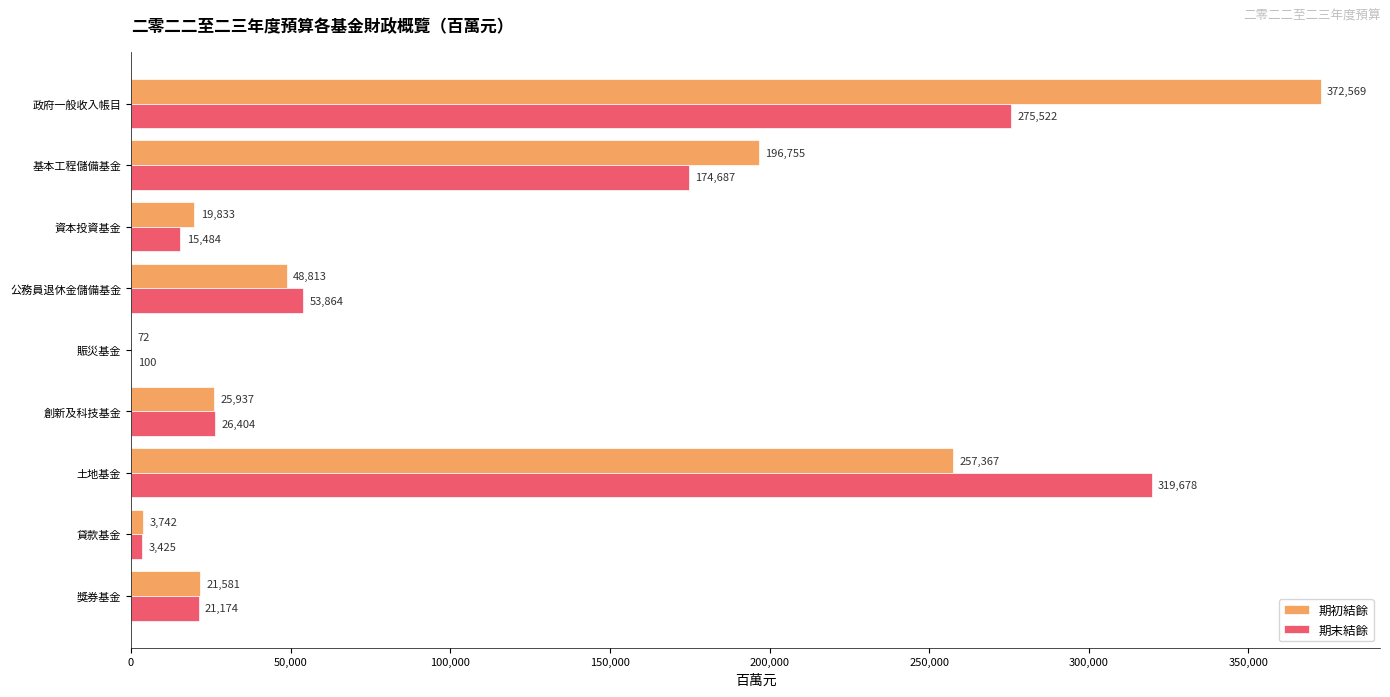

The 期初結餘 series shows 3742 at 貸款基金. True or false?

True